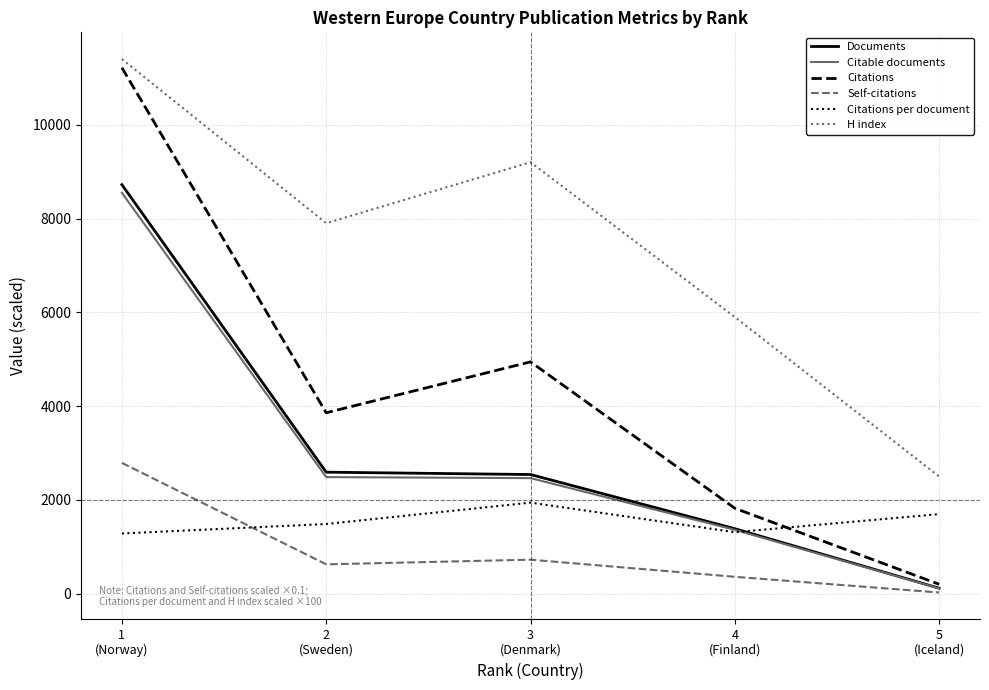

True or false: Citations and H index cross at least once.

False